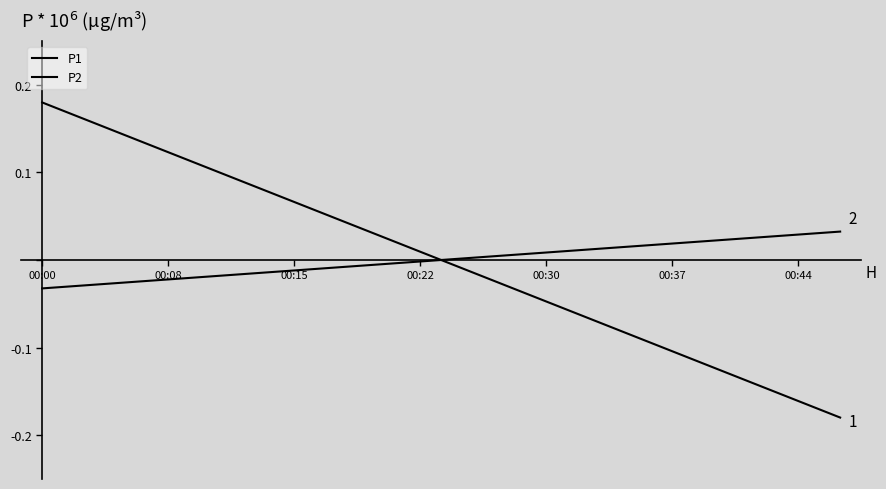

How many lines are shown in the chart?

2